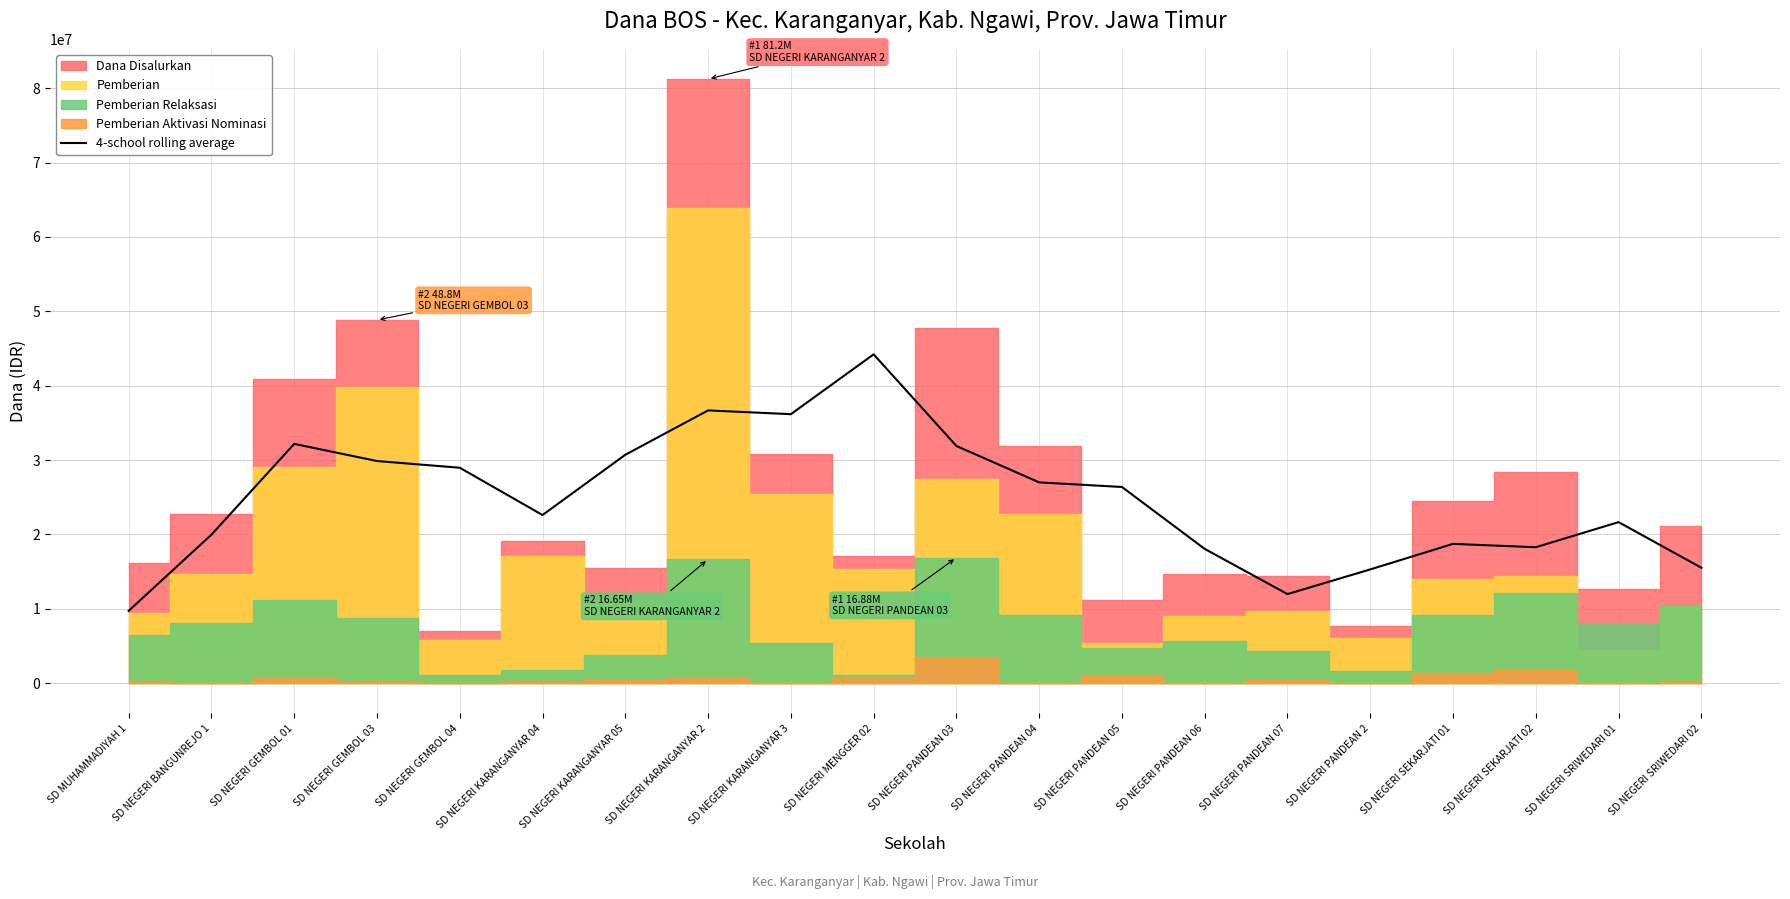

The chart shows a value of 28968750 at SD NEGERI GEMBOL 04. True or false?

True